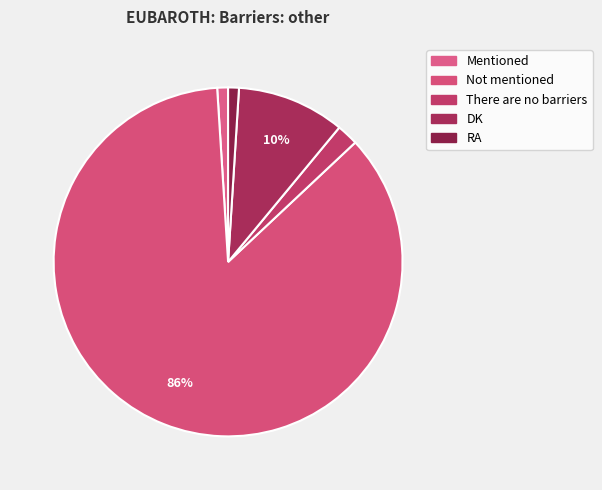

What is the total percentage of RA and DK?

11.0%